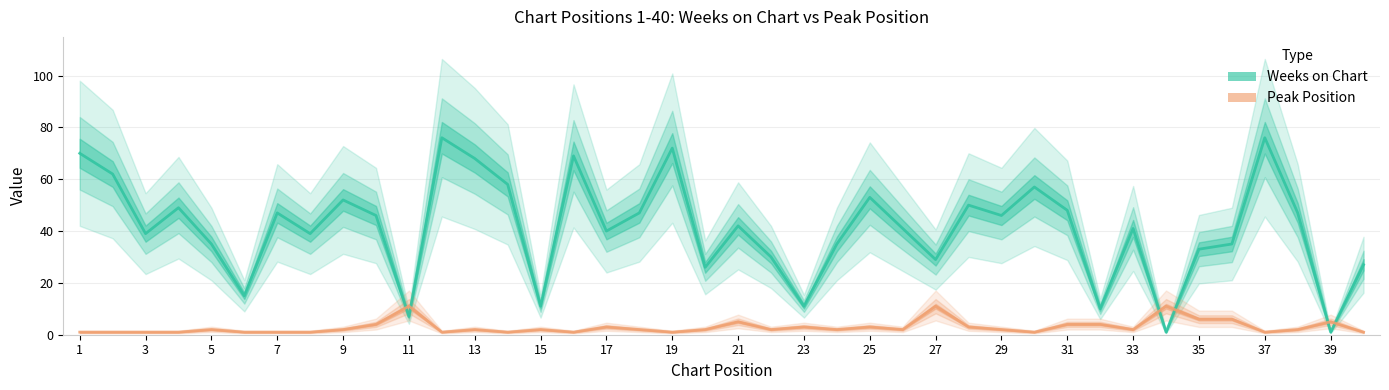

What is the minimum value shown in the chart?

1